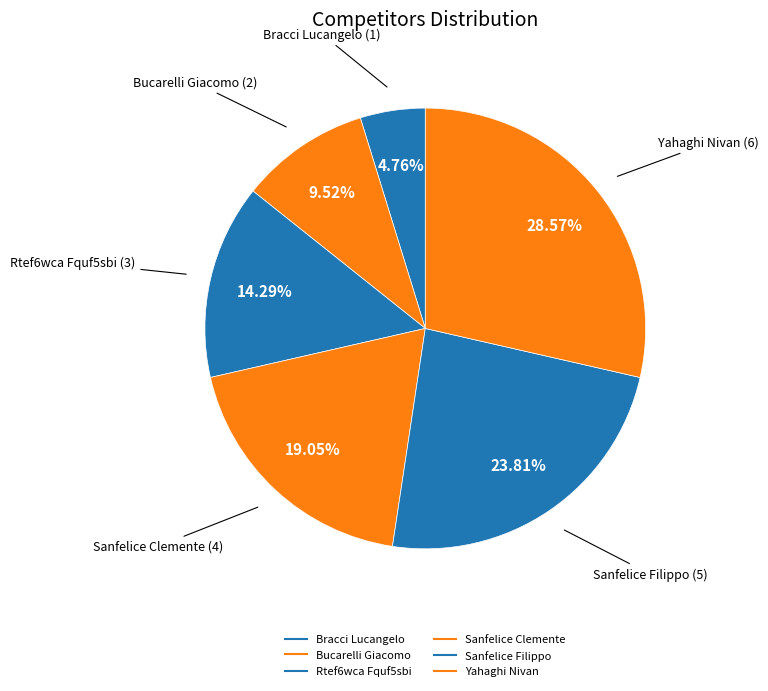

Do Sanfelice Filippo and Sanfelice Clemente together represent more than half of the pie?

No